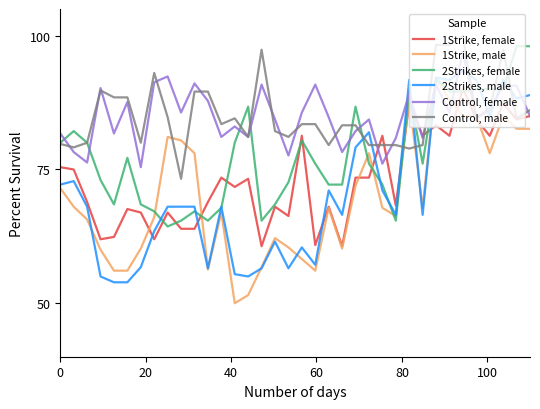

List the series in order of their peak value, lowest first.

1Strike, female, 1Strike, male, 2Strikes, male, Control, female, 2Strikes, female, Control, male